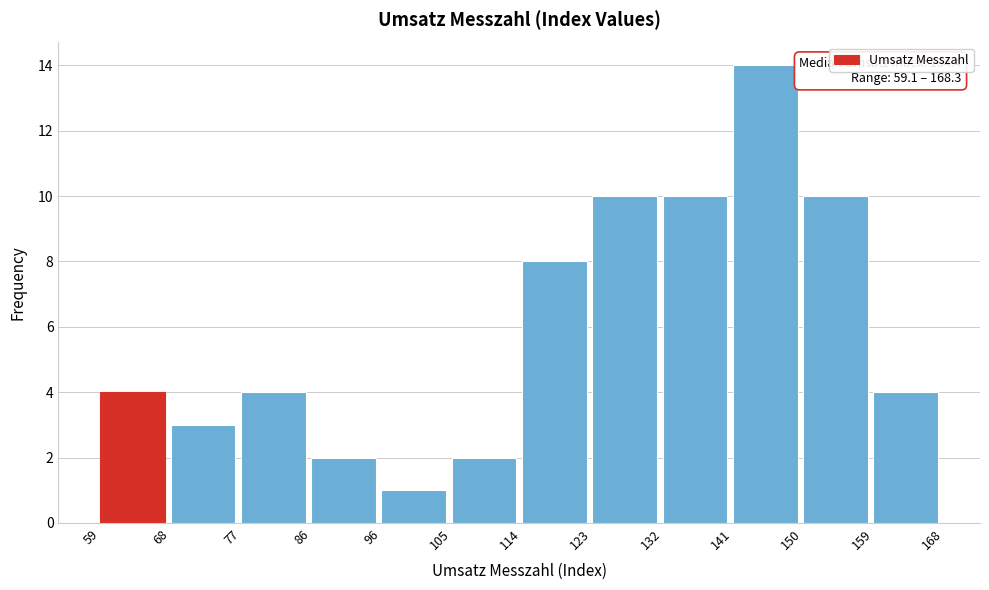

Over which range of the x-axis is the bar tallest?

141 to 150